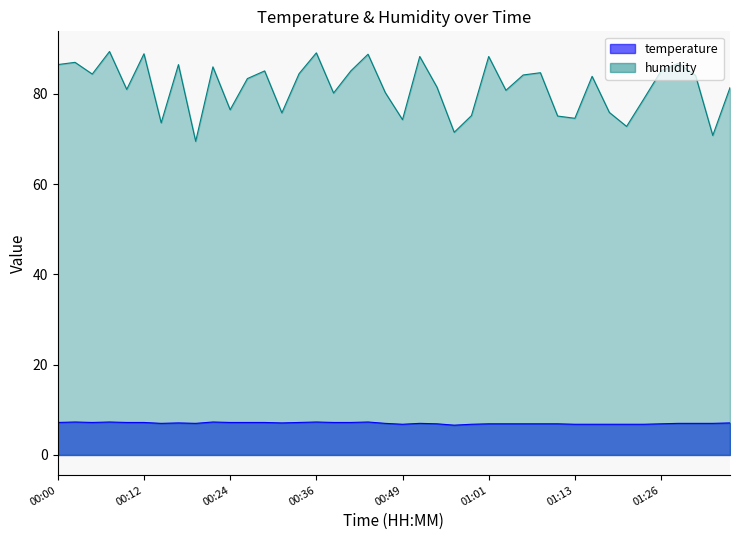

Which category has the lowest value in the temperature series?

00:56